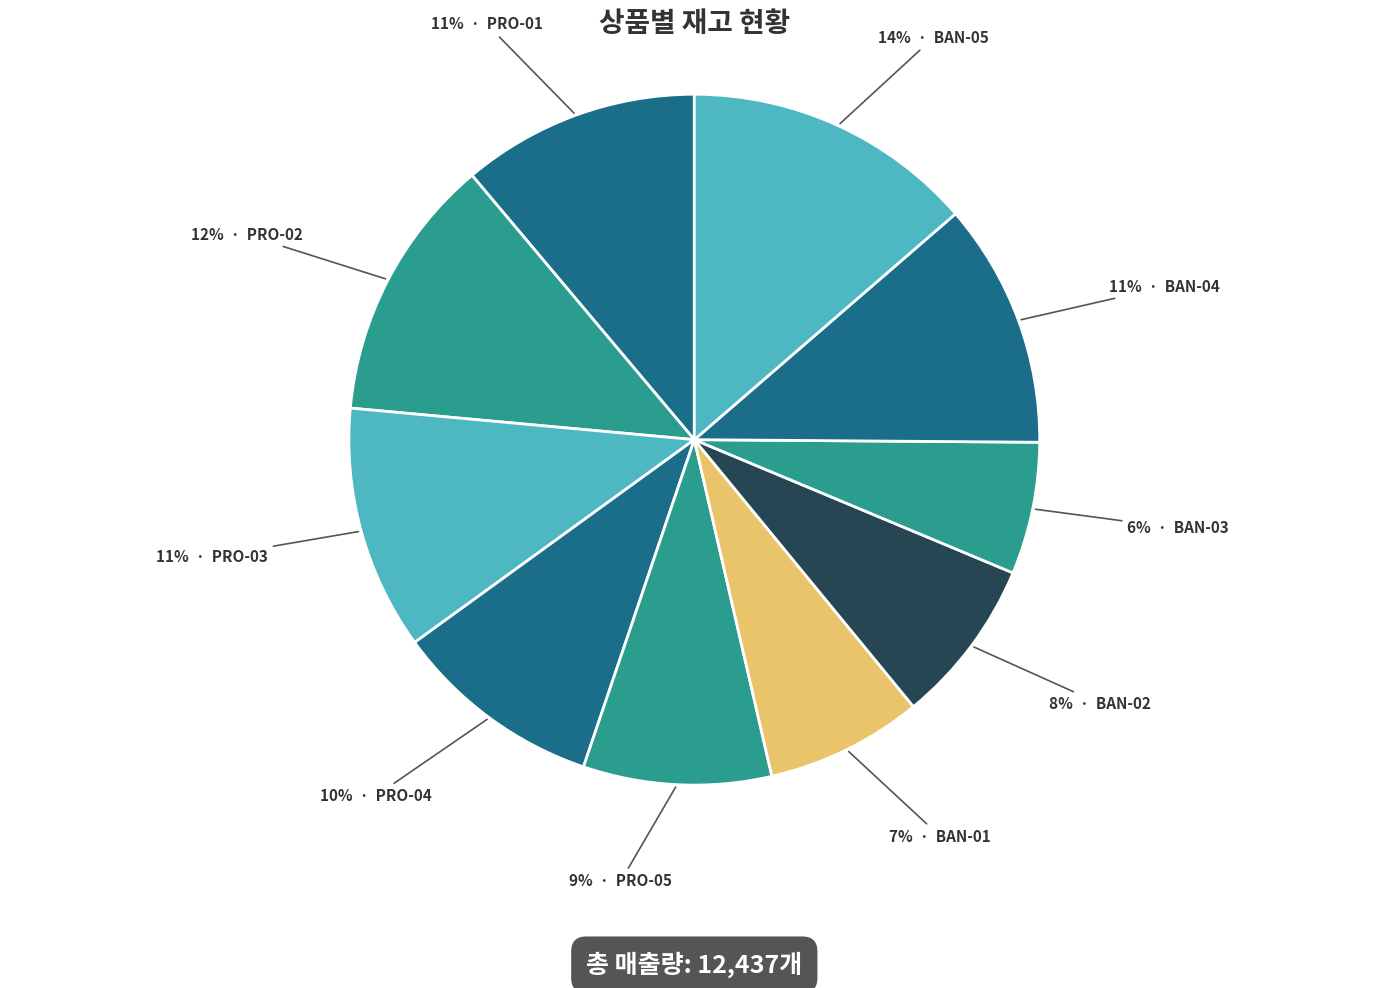

How many slices are in this pie chart?

10